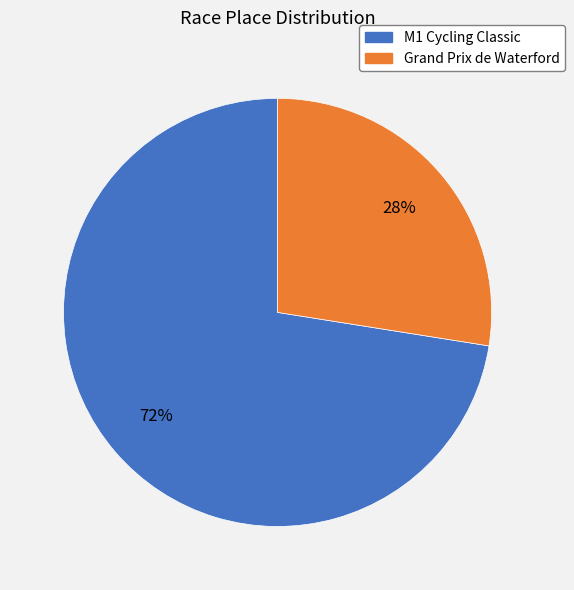

Combined, do Grand Prix de Waterford and M1 Cycling Classic account for over 50%?

Yes